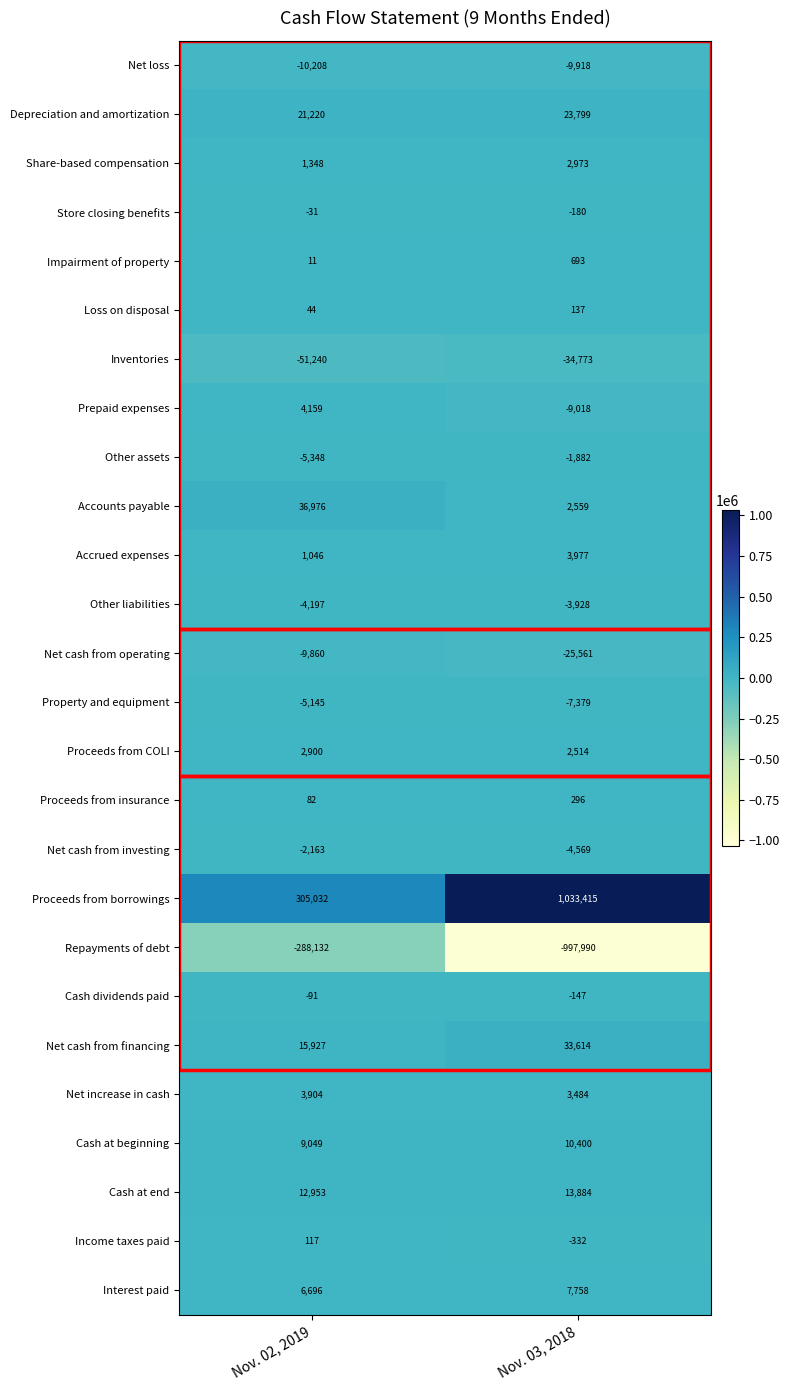

What is the sum of the Net cash from operating values at Nov. 03, 2018 and Nov. 02, 2019?

-35421